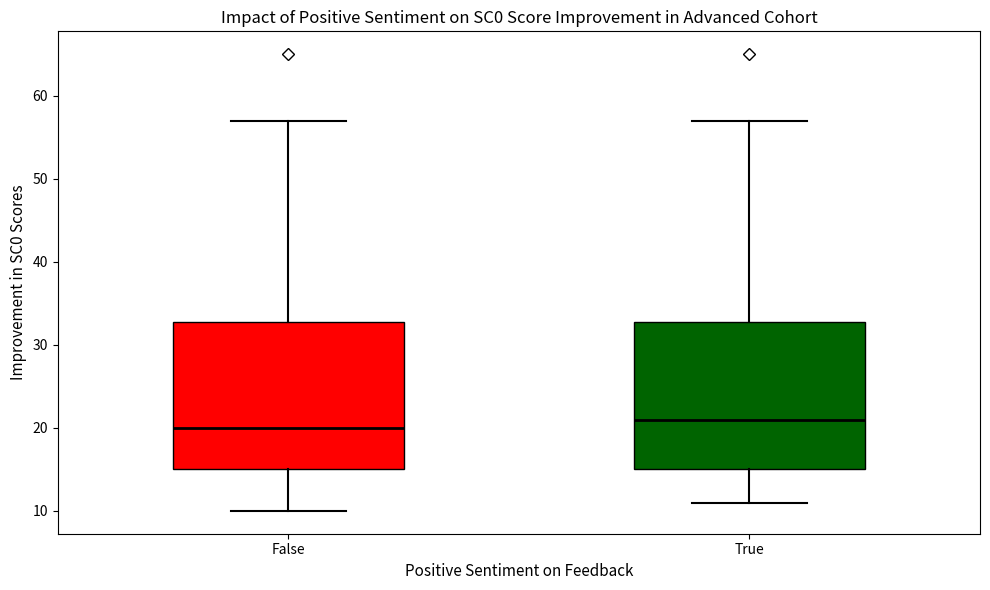

Reading left to right, read every box against the y-axis: the position of its median line, the range the box covers, and the ends of its whiskers. The values are not printed on the chart, so give them approximately, as read against the axis.

False: median 20, box 15 to 33, whiskers 10 to 57
True: median 21, box 15 to 33, whiskers 11 to 57